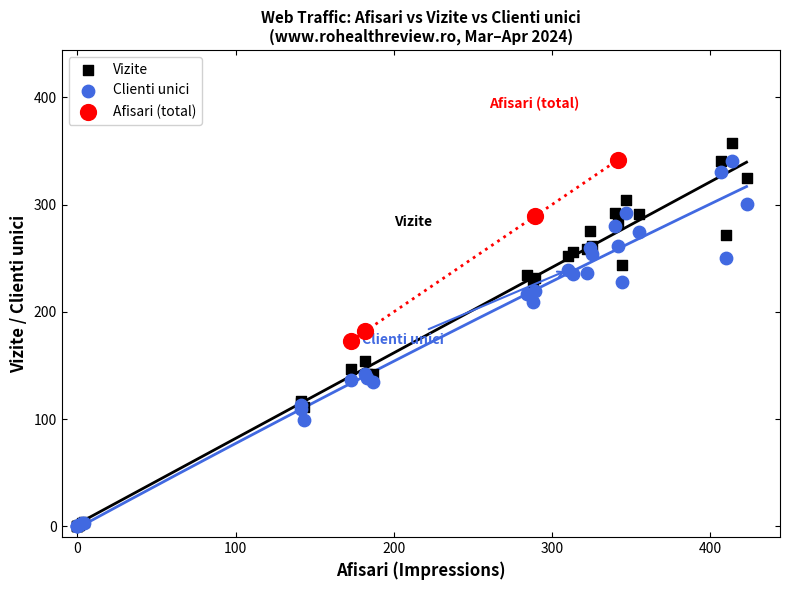

What are all the series names shown in the legend?

Vizite, Clienti unici, Afisari (total)